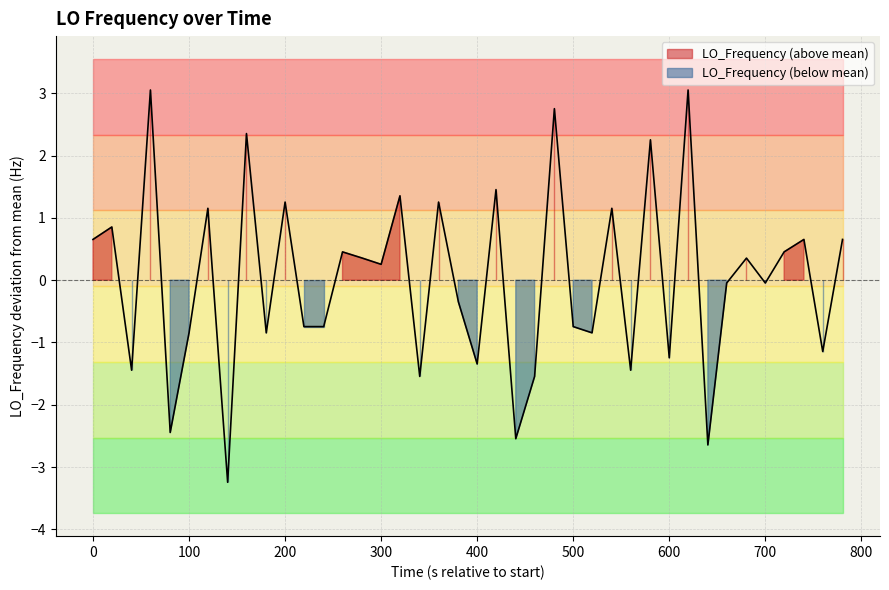

Count the number of values greater than 0.

20